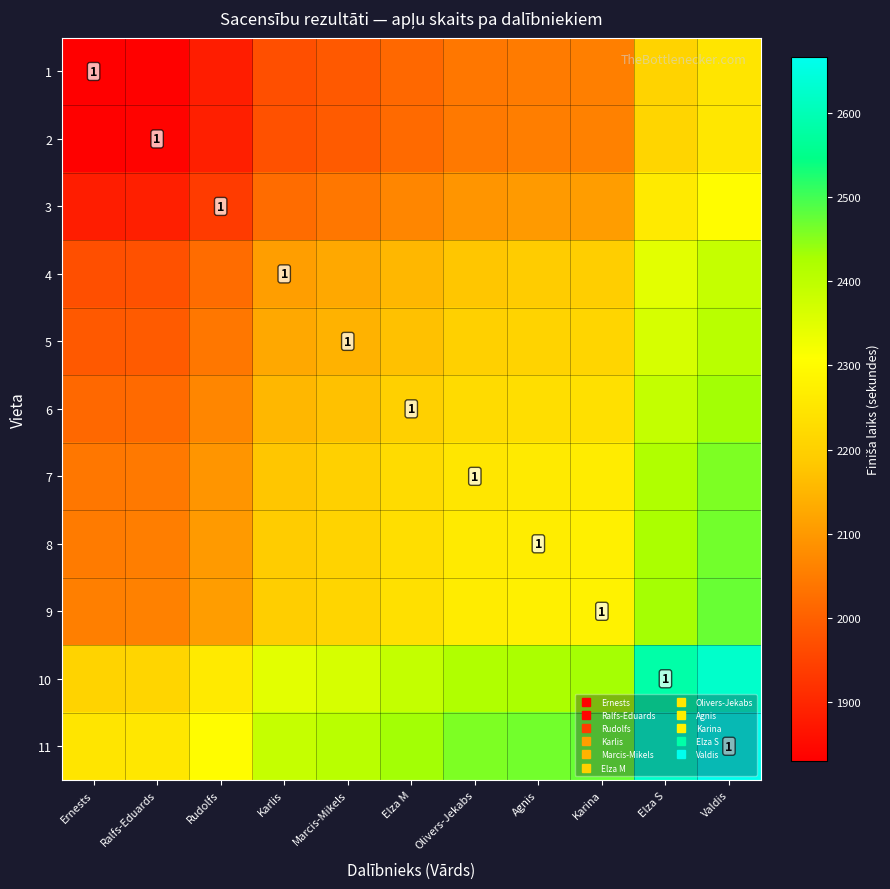

What is the sum of all 6 values?

24141.0